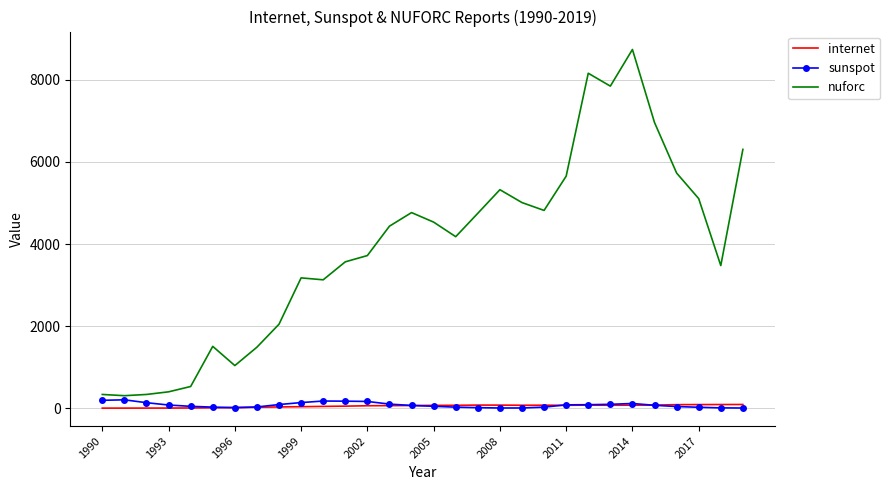

True or false: nuforc and internet cross at least once.

False